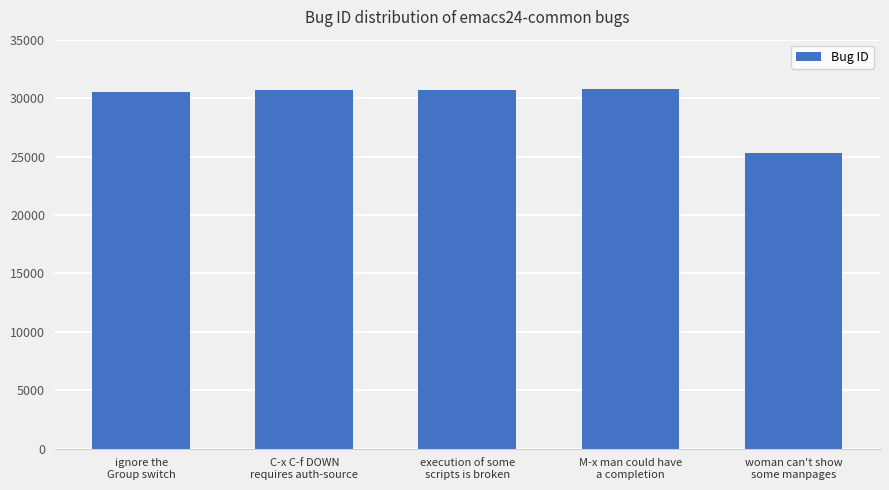

What is the value of the 4th bar from the left?

30768